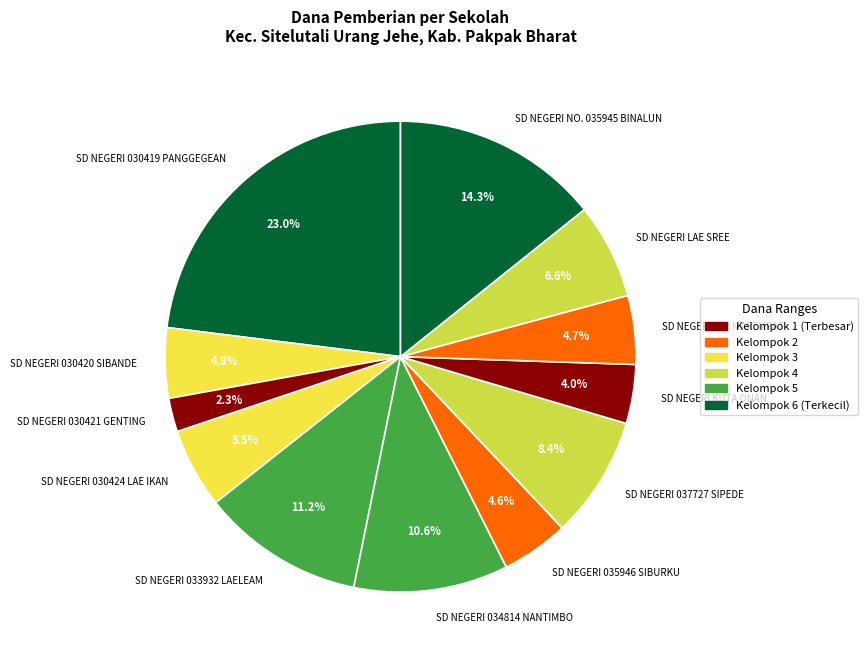

To the nearest percent, what percentage of the pie is SD NEGERI 034814 NANTIMBO?

11%